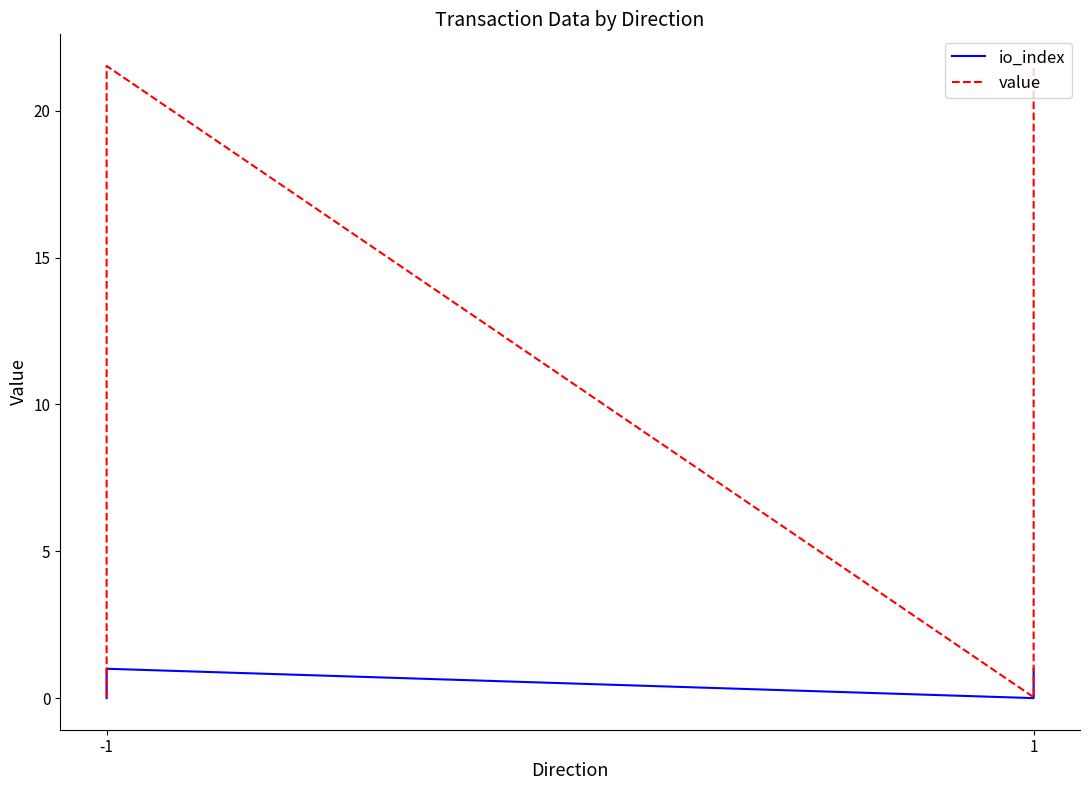

Which category has the highest value in the value series?

-1